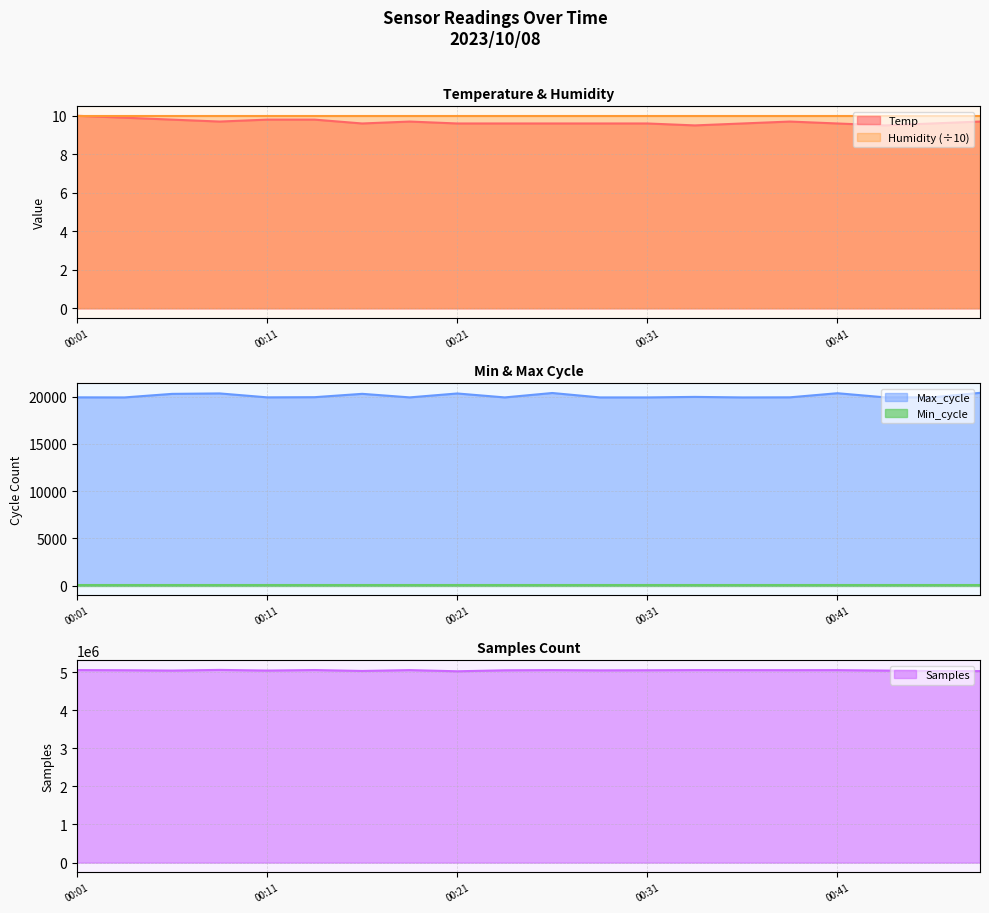

What is the minimum value shown in the chart?

9.5